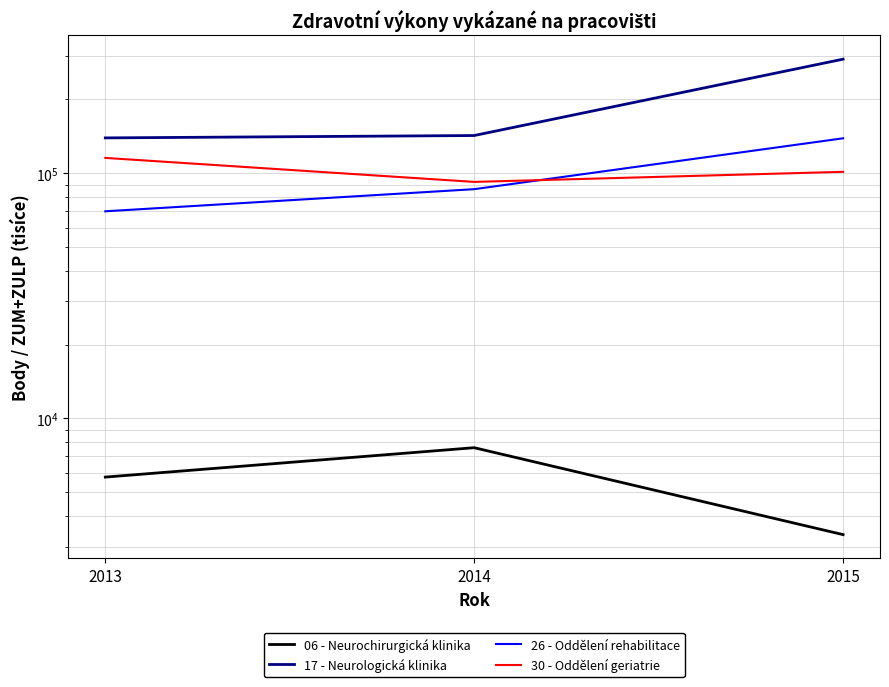

Rank the series at 2015 from highest to lowest value.

17 - Neurologická klinika, 26 - Oddělení rehabilitace, 30 - Oddělení geriatrie, 06 - Neurochirurgická klinika